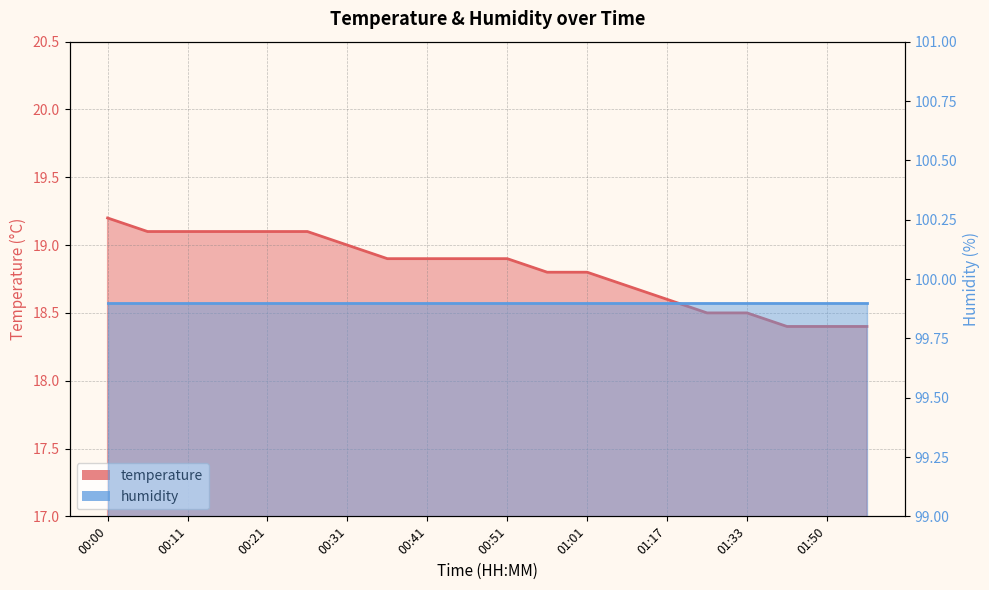

Count the values in the range 18 to 19.

14